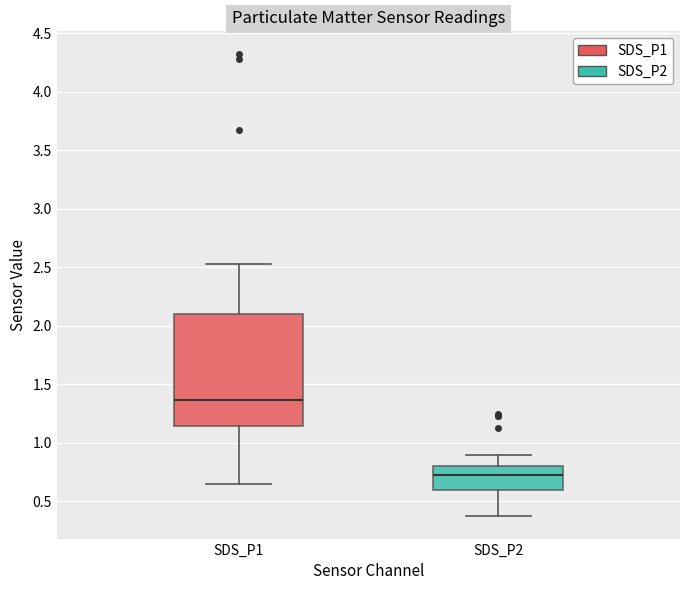

Where is the upper edge of the box for SDS_P1 on the y-axis? The values are not printed on the chart, so give them approximately, as read against the axis.

2.10